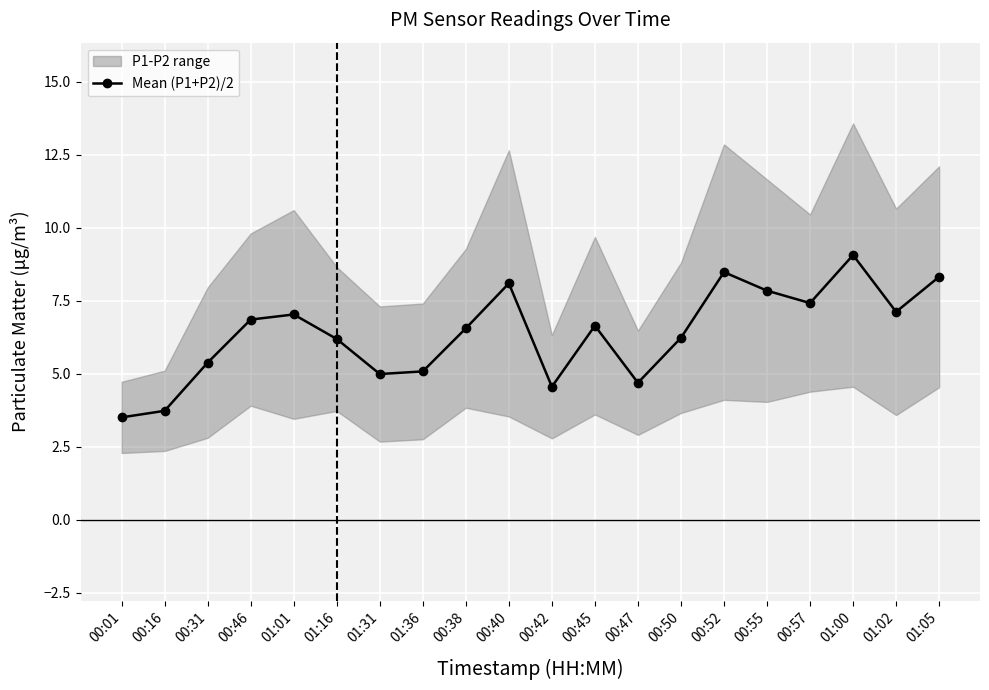

How many data points does each series have?

20